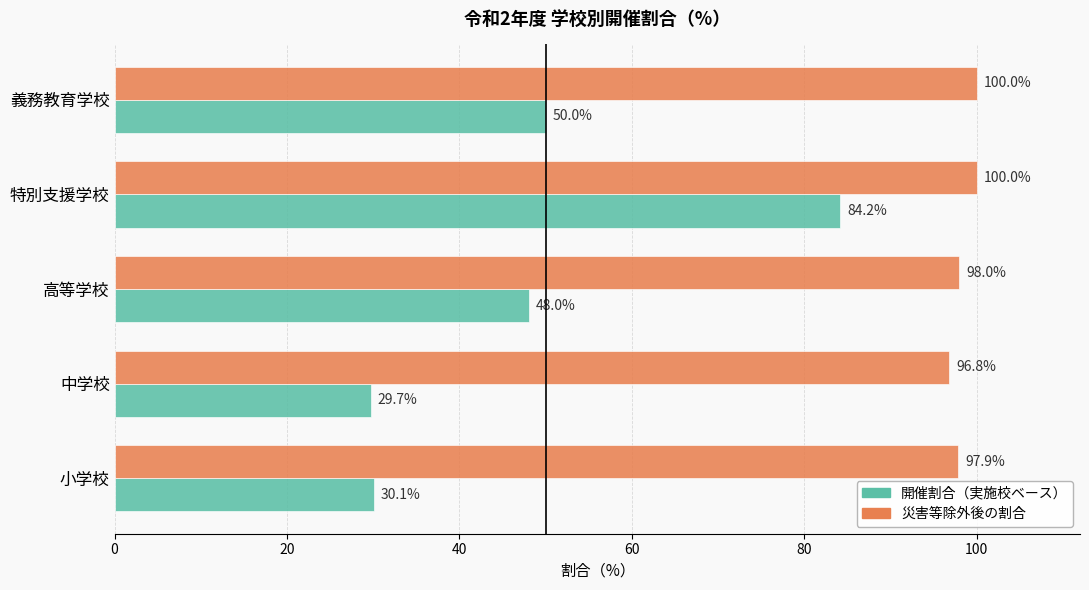

How many values in the 開催割合（実施校ベース） series exceed 48?

3